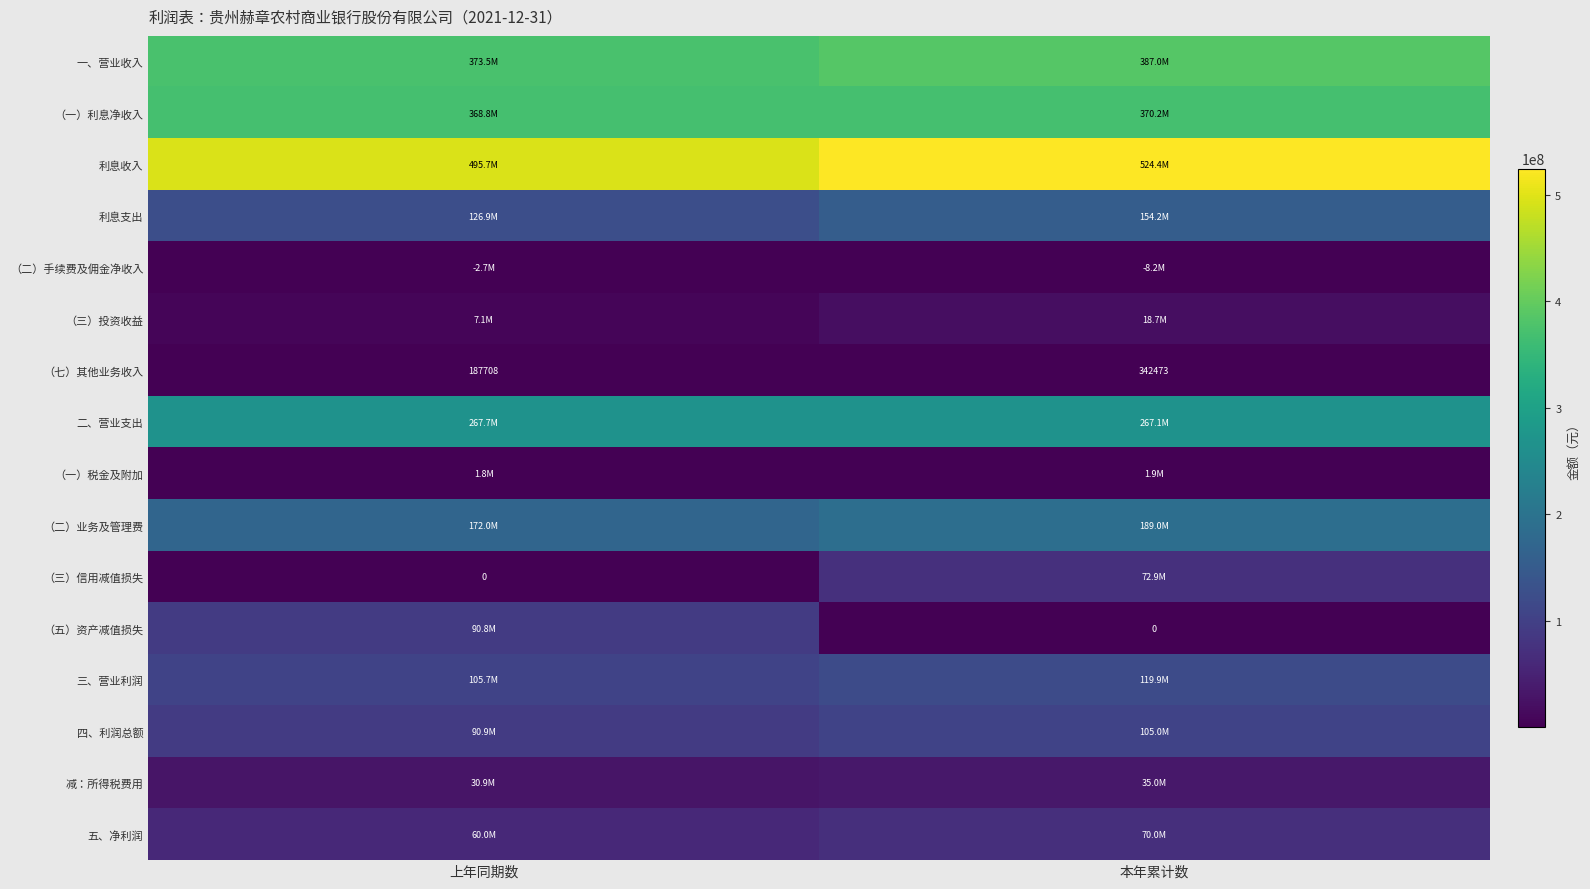

Which category has the highest value in the （七）其他业务收入 series?

本年累计数